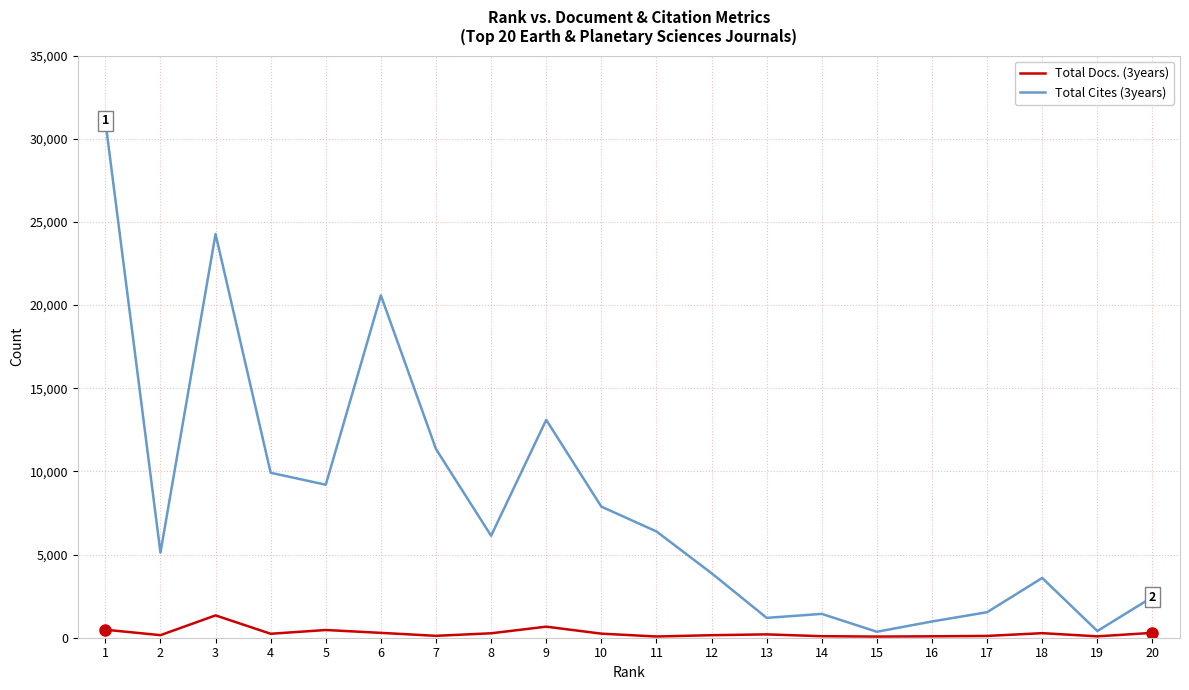

Which series has the largest range (max minus min)?

Total Cites (3years)